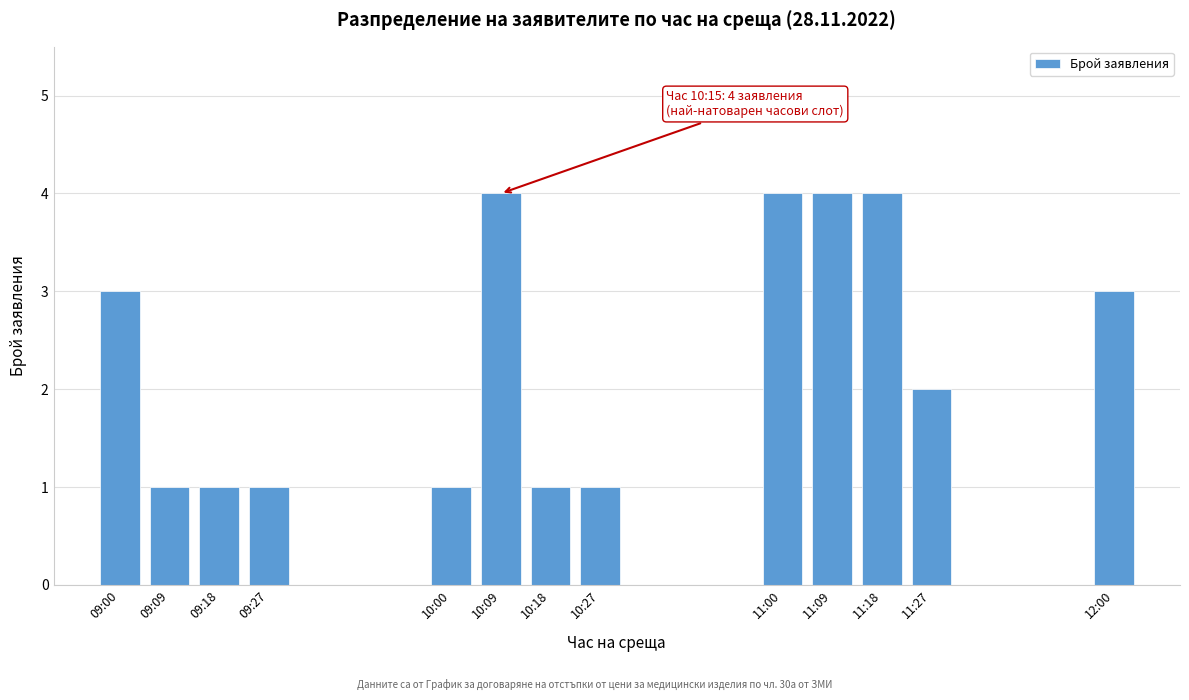

Reading left to right, what are all the values shown in this chart?

09:00=3	09:09=1	09:18=1	09:27=1	10:00=1	10:09=4	10:18=1	10:27=1	11:00=4	11:09=4	11:18=4	11:27=2	12:00=3